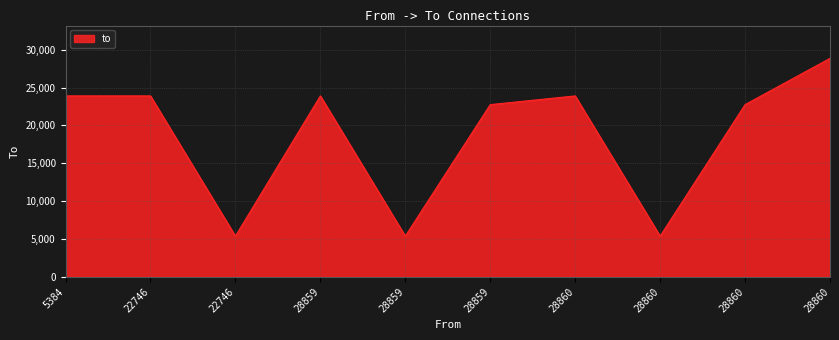

Where is the data nearest to the value 17121?

28859